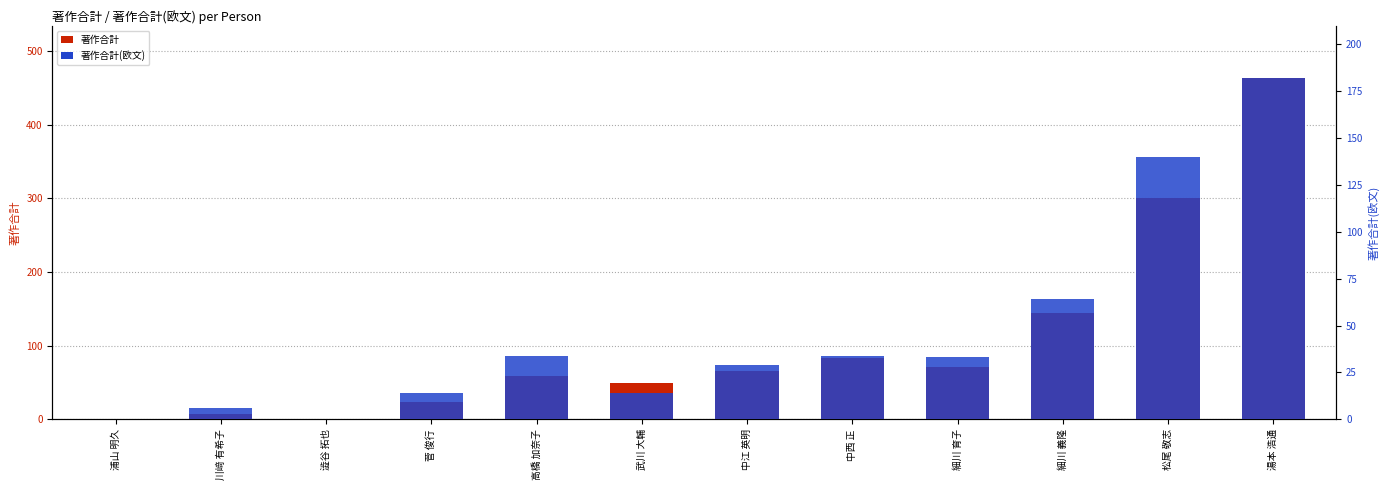

What is the label of the 1st bar from the right?

湯本 浩通